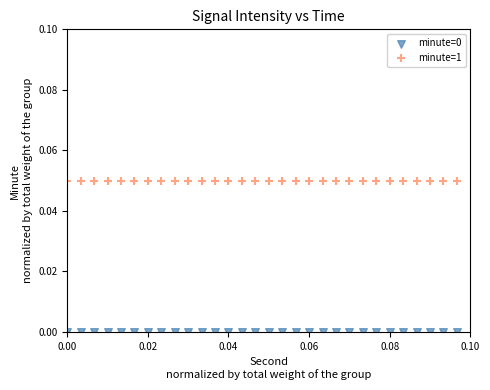

Which series contains the lowest Y value?

minute=0